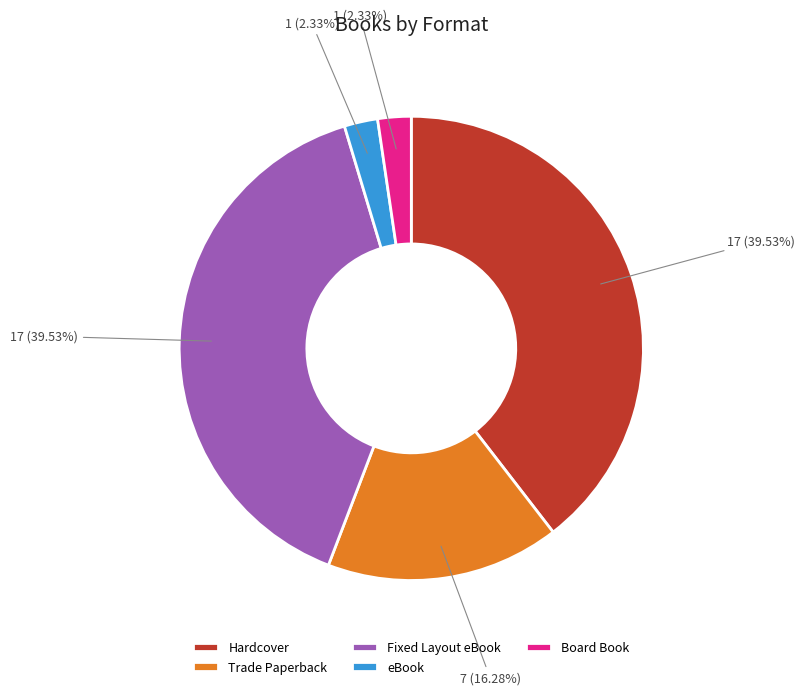

How many segments does this pie chart have?

5